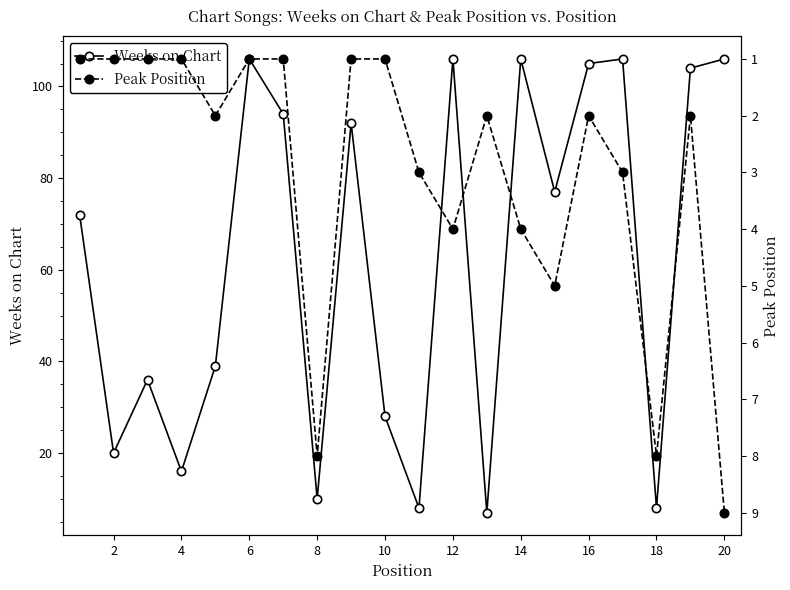

What is the value of the Weeks on Chart point at the 11th from the left?

8